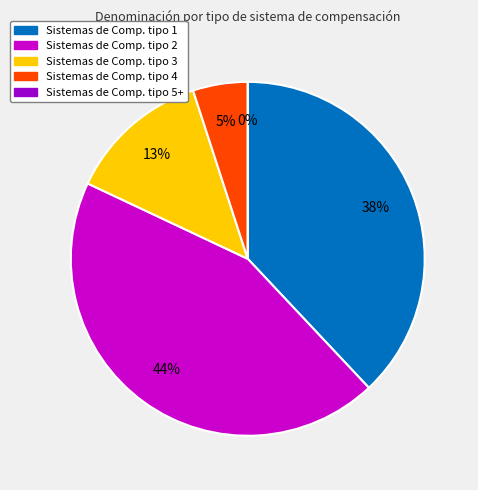

To the nearest percent, what is the average slice percentage?

20%